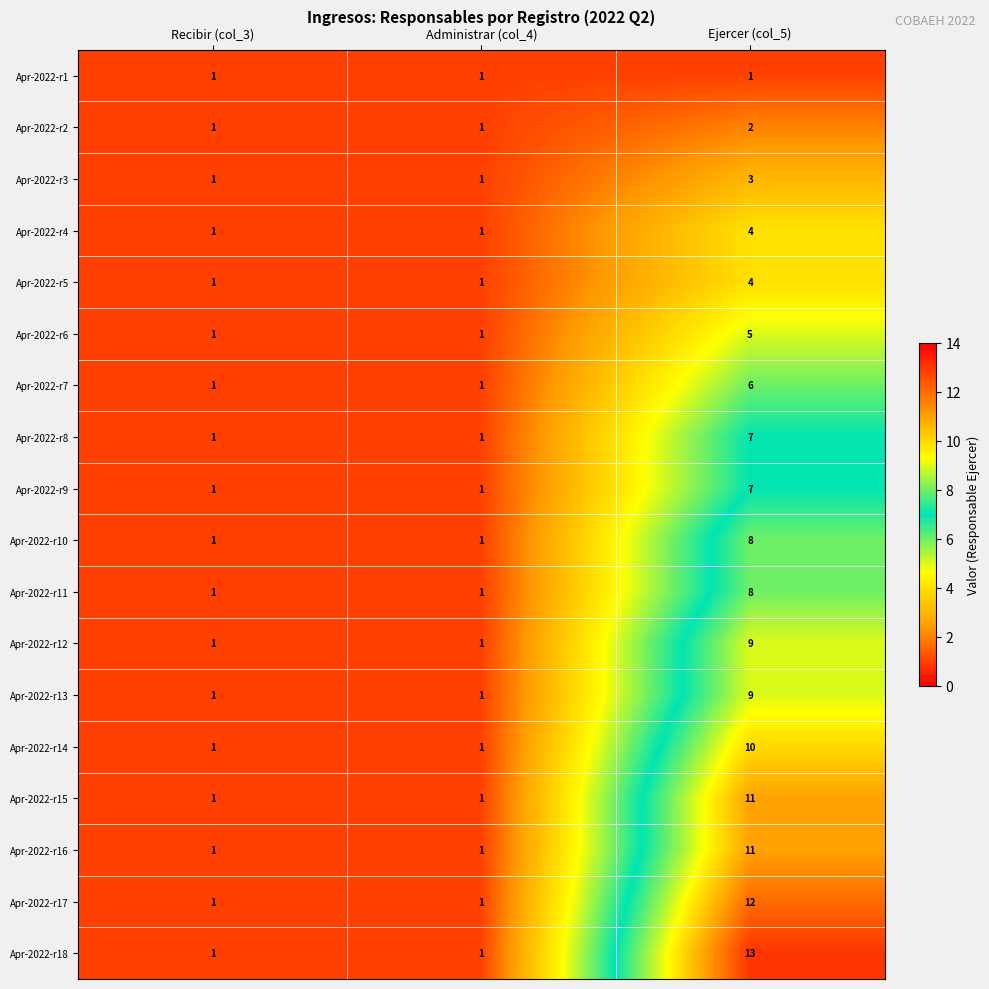

What is the spread (max minus min) of values at Ejercer (col_5)?

12